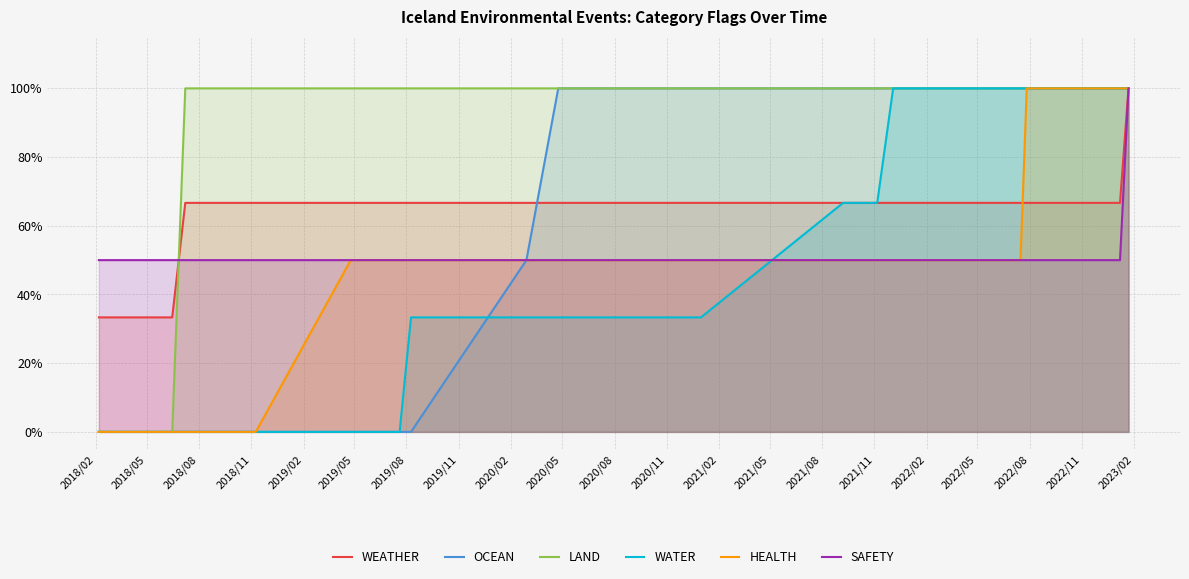

What is the maximum value for HEALTH?

100.0